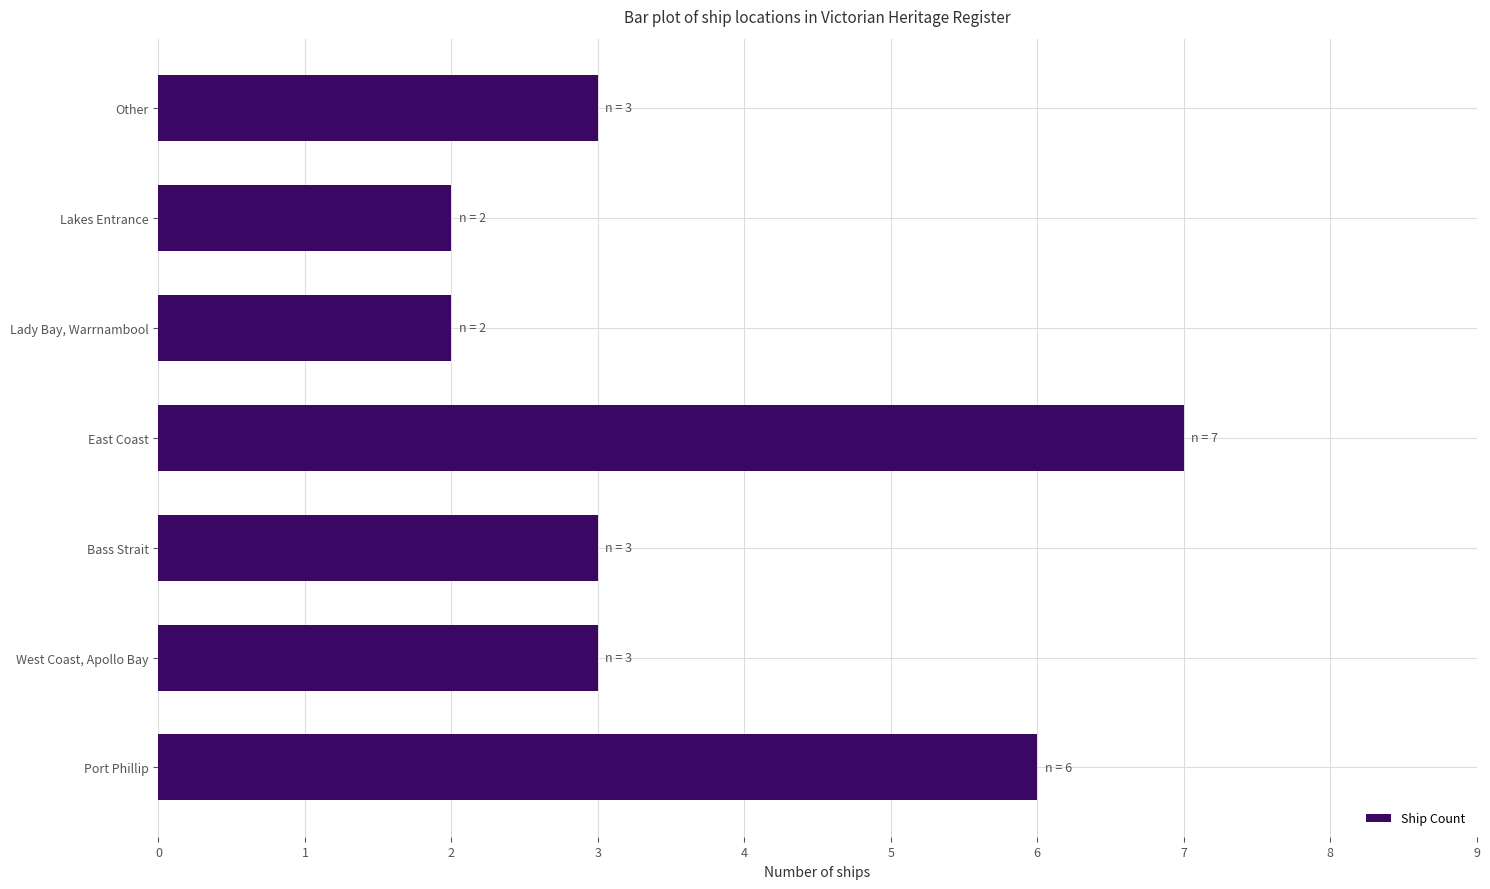

What is the smallest value displayed?

2